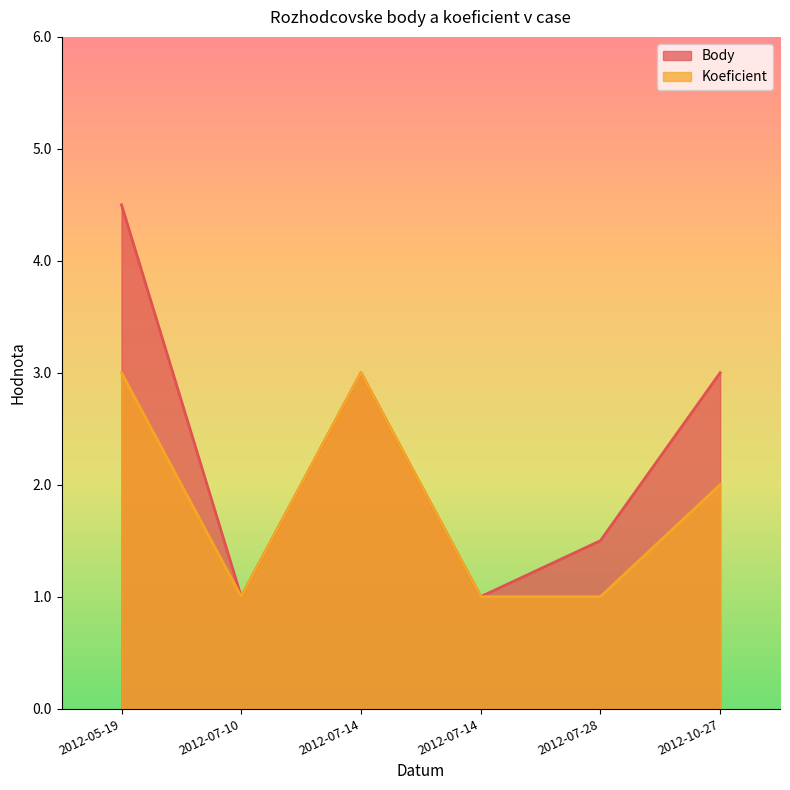

What is the lowest value of the Body series?

1.0